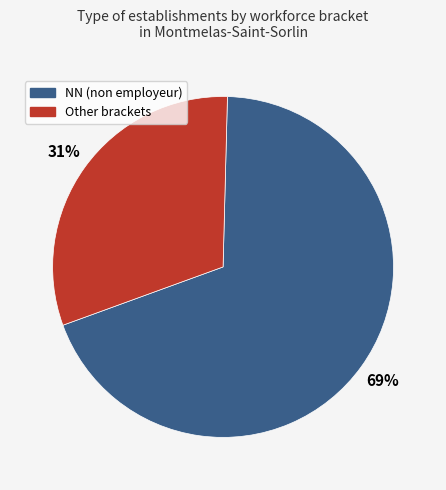

To the nearest percent, what is the average slice percentage?

50%